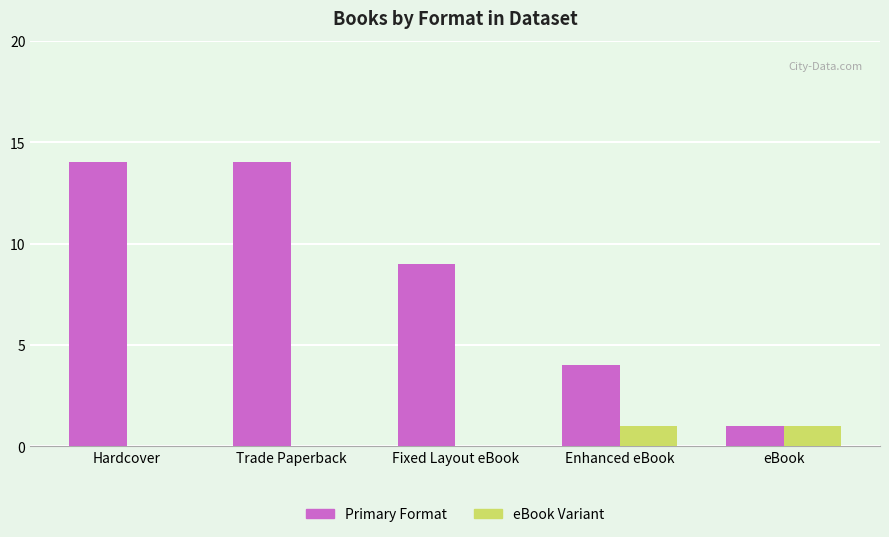

What is the maximum value shown in the chart?

14